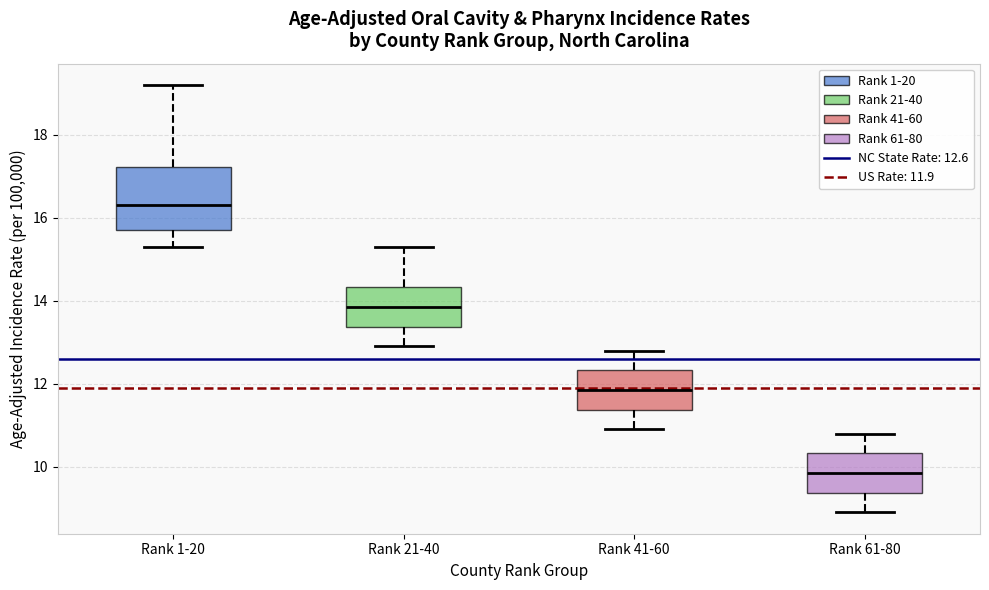

Which box is the tallest, from its lower edge to its upper edge?

Rank 1-20